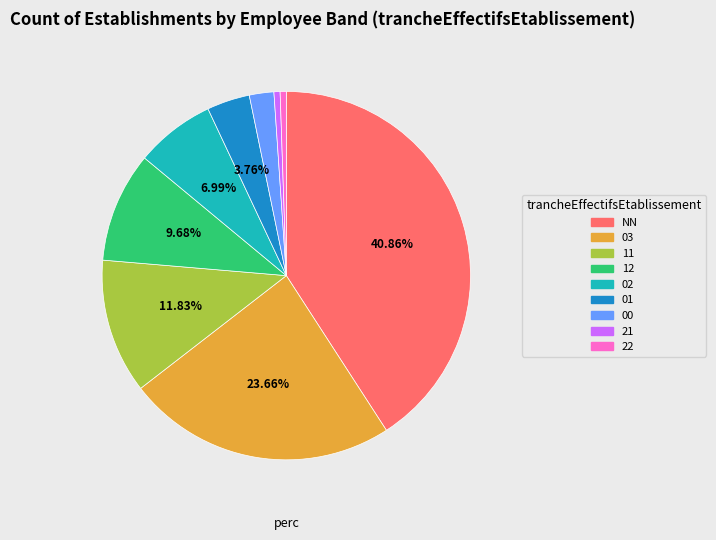

To the nearest percent, what portion does 01 represent?

4%